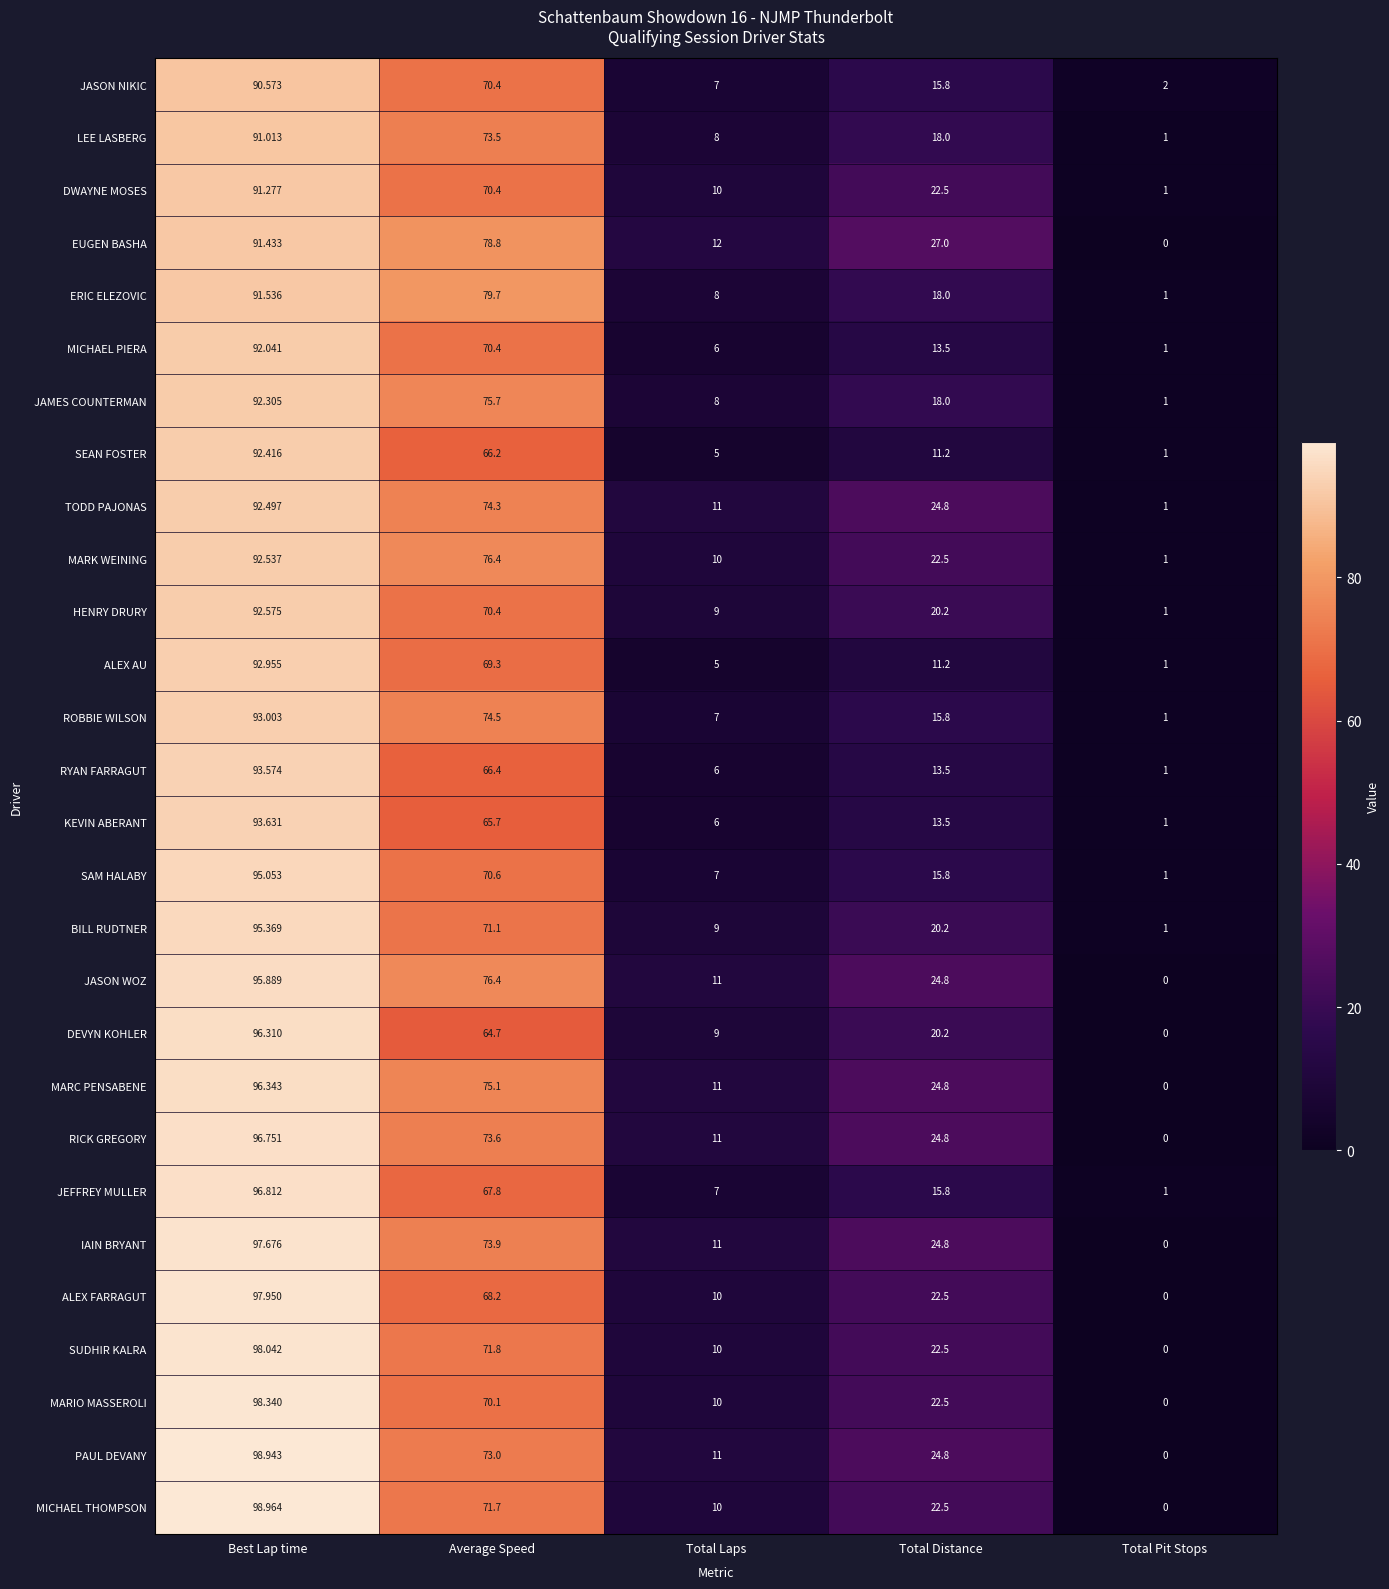

Which series changed the most between Average Speed and Total Distance?

ERIC ELEZOVIC